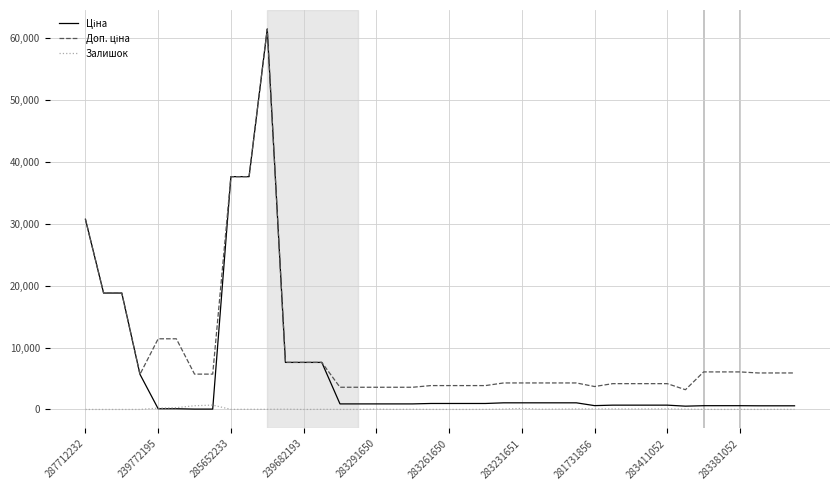

What is the greatest value displayed?

61434.3